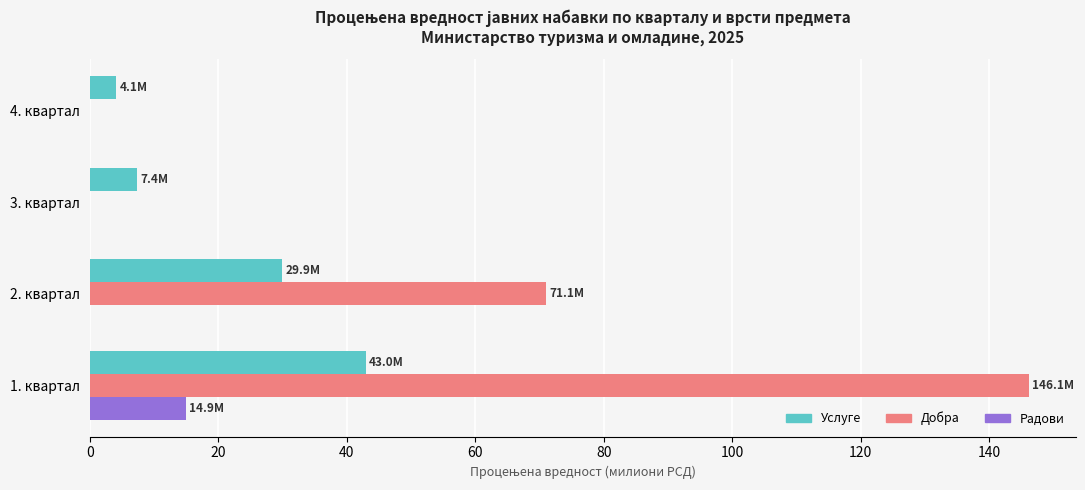

The value of Добра at 1. квартал is 192.0. True or false?

False